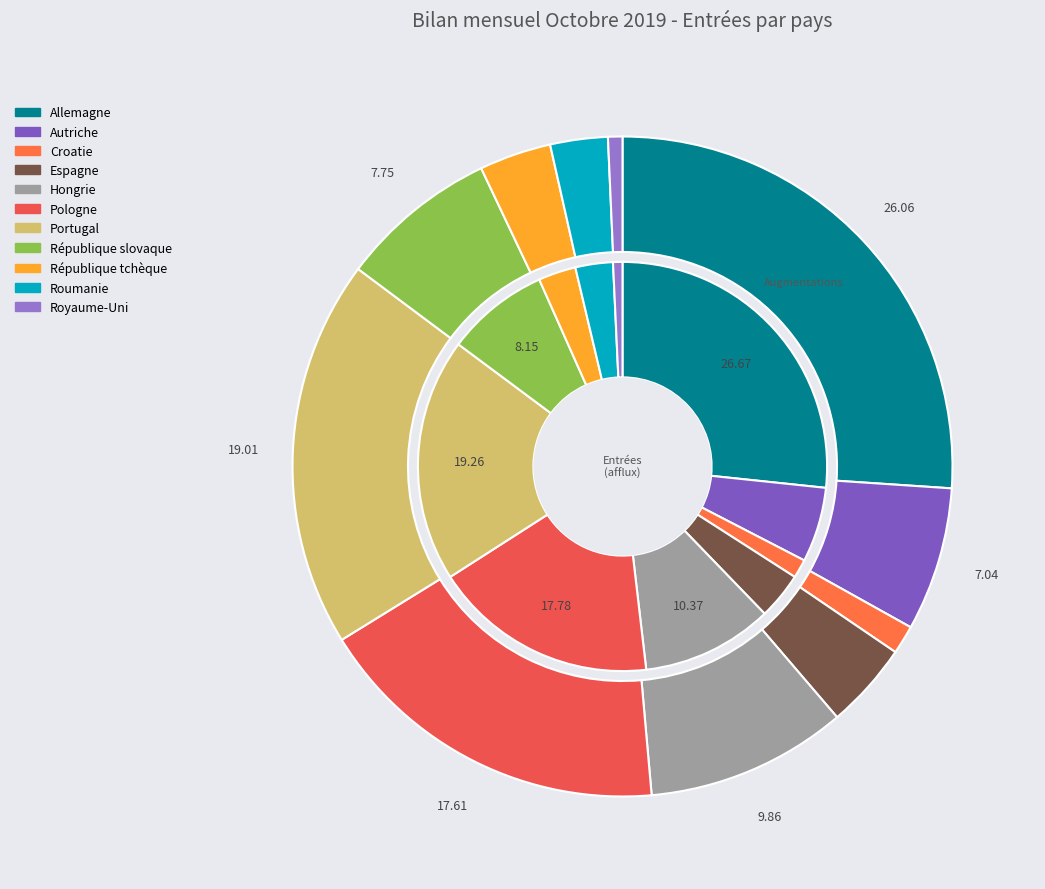

The Pologne slice represents 18% of the pie. True or false?

True